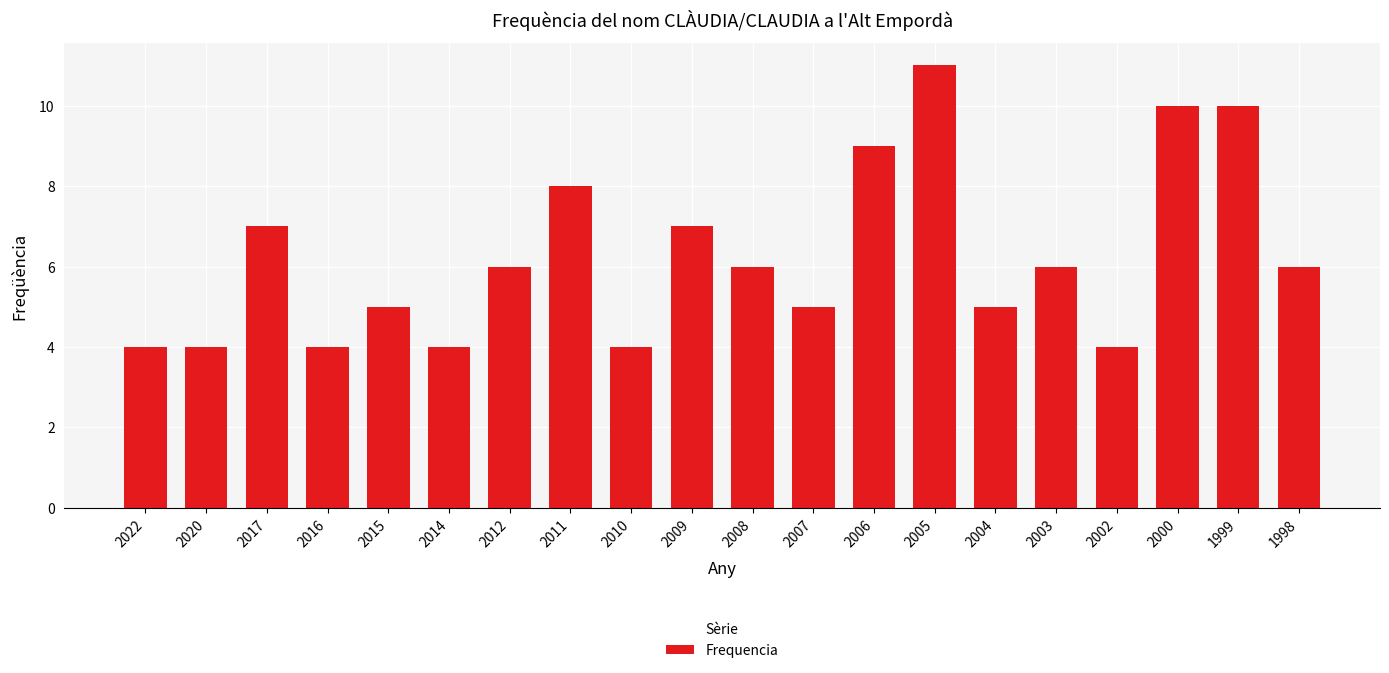

True or false: the data shows 10 at 1999.

True